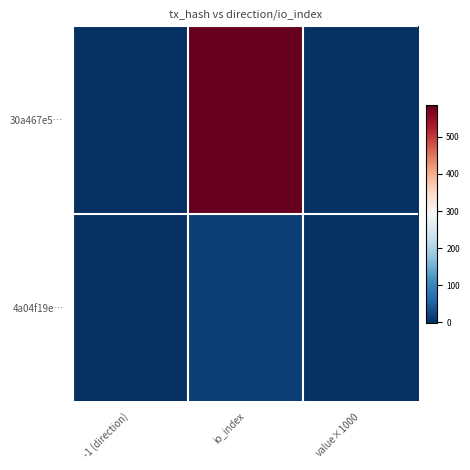

What is the total value across all series at value×1000?

4.8